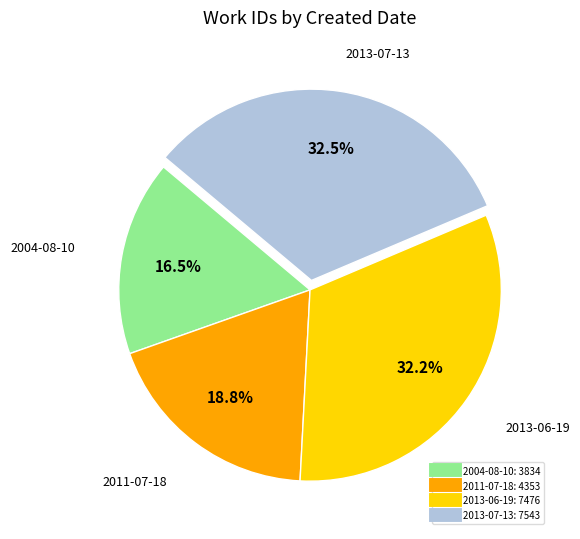

To the nearest percent, what is the combined percentage of 2004-08-10 and 2013-07-13?

49%